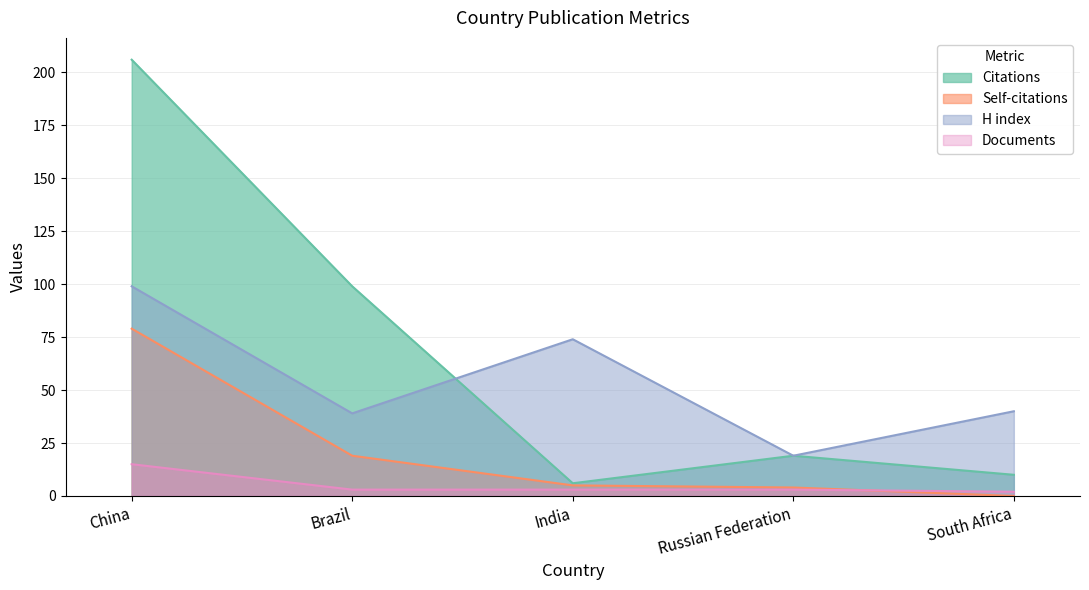

Which series changed the most between Brazil and Russian Federation?

Citations